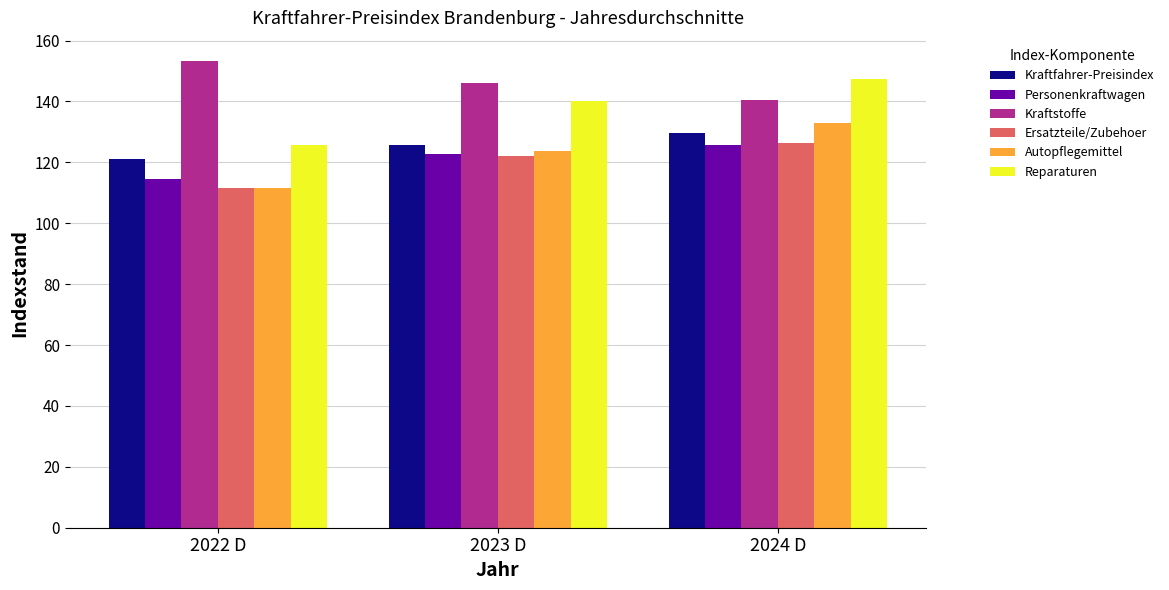

Does the chart contain any negative values?

No